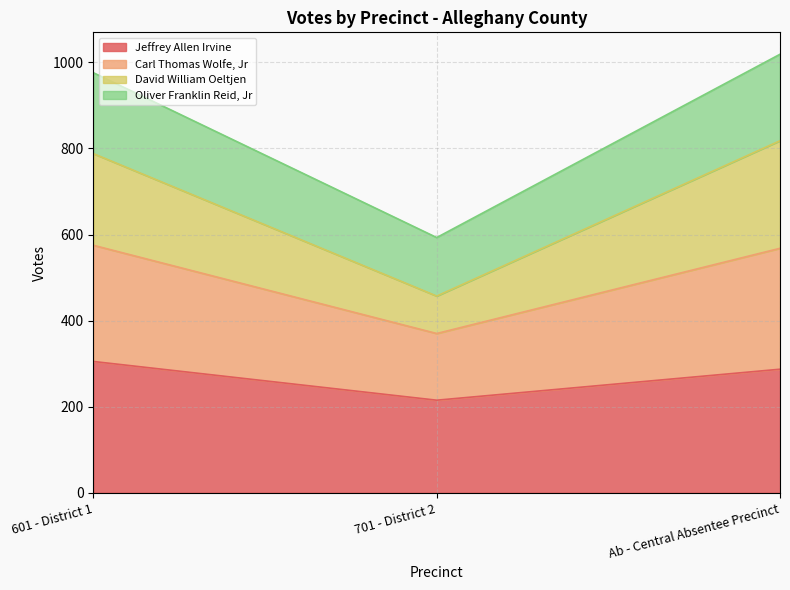

What value does the Jeffrey Allen Irvine series have at Ab - Central Absentee Precinct?

287